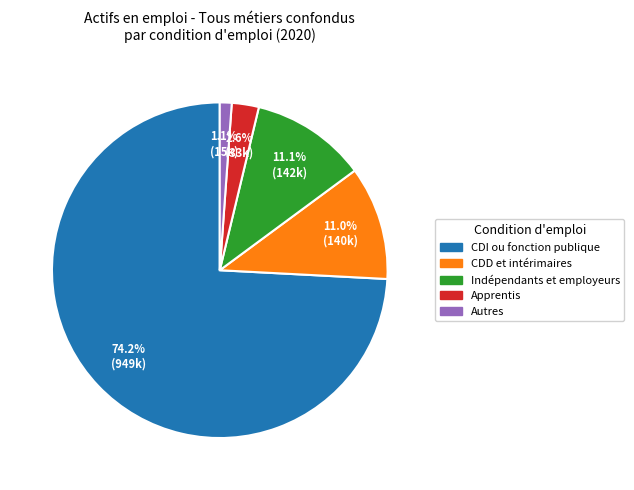

What is the ratio of the value at Apprentis to the value at Indépendants et employeurs?

0.2